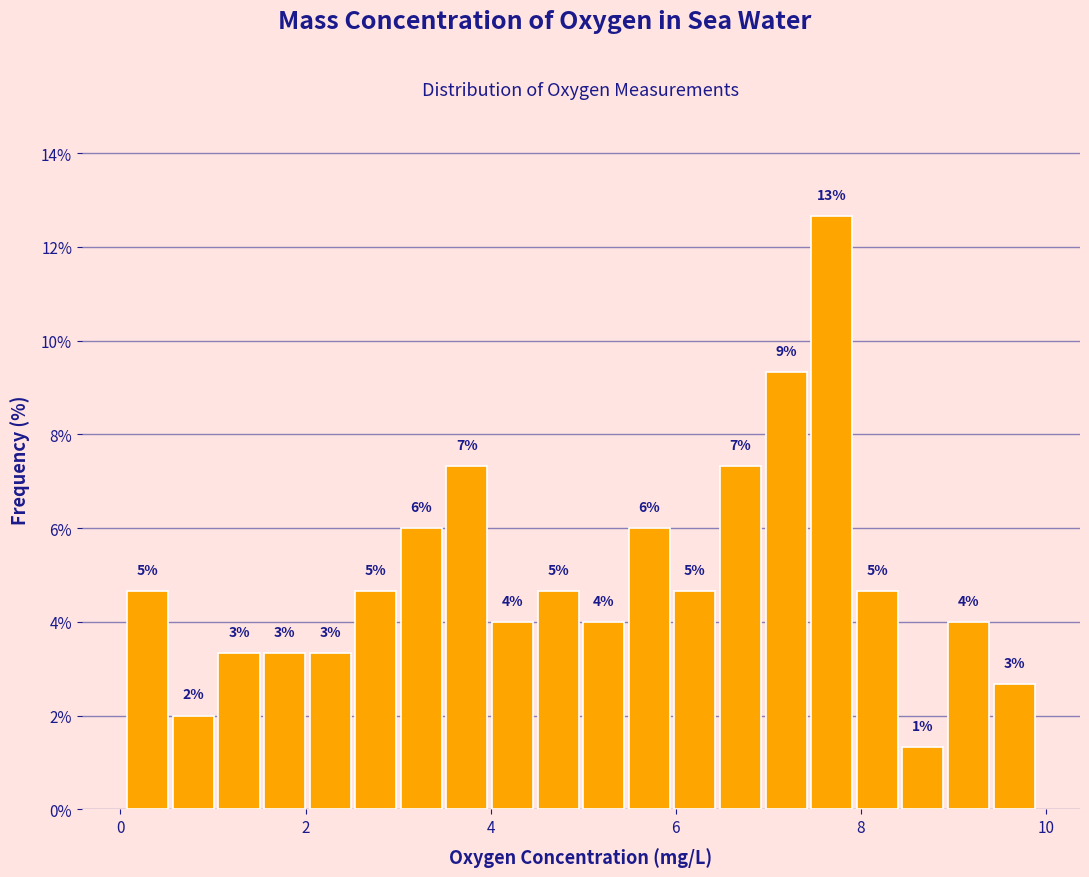

Read against the x-axis, roughly where is the centre of the tallest bar?

7.6